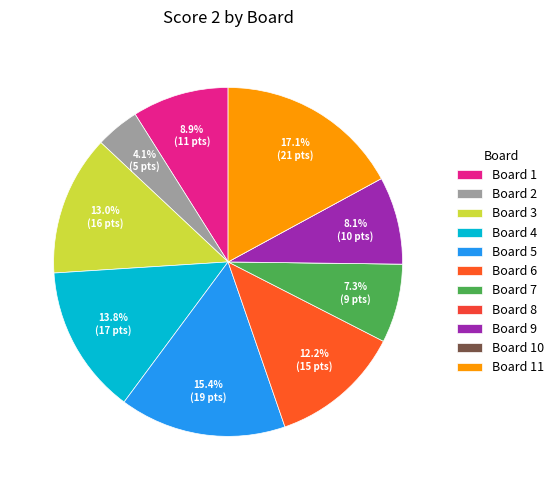

True or false: Board 10 accounts for 1% of the total.

False